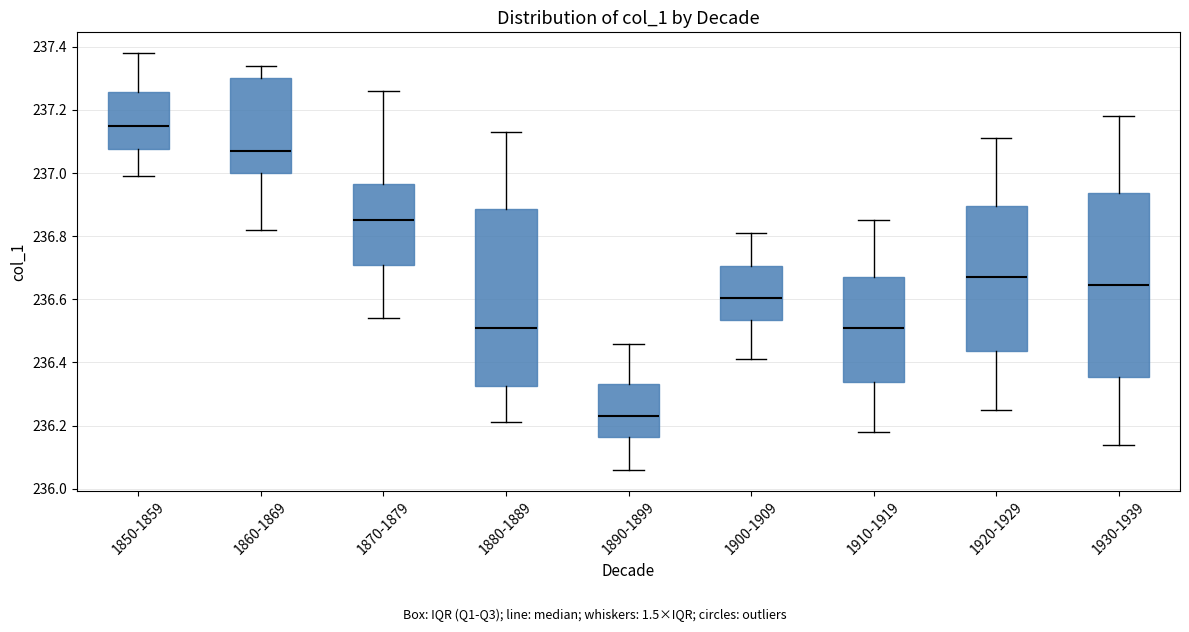

Reading left to right, read every box against the y-axis: the position of its median line, the range the box covers, and the ends of its whiskers. The values are not printed on the chart, so give them approximately, as read against the axis.

1850-1859: median 237.16, box 237.08 to 237.26, whiskers 237.00 to 237.38
1860-1869: median 237.08, box 237.00 to 237.30, whiskers 236.82 to 237.34
1870-1879: median 236.86, box 236.72 to 236.96, whiskers 236.54 to 237.26
1880-1889: median 236.52, box 236.32 to 236.88, whiskers 236.22 to 237.14
1890-1899: median 236.24, box 236.16 to 236.34, whiskers 236.06 to 236.46
1900-1909: median 236.60, box 236.54 to 236.70, whiskers 236.42 to 236.82
1910-1919: median 236.52, box 236.34 to 236.68, whiskers 236.18 to 236.86
1920-1929: median 236.68, box 236.44 to 236.90, whiskers 236.26 to 237.12
1930-1939: median 236.64, box 236.36 to 236.94, whiskers 236.14 to 237.18